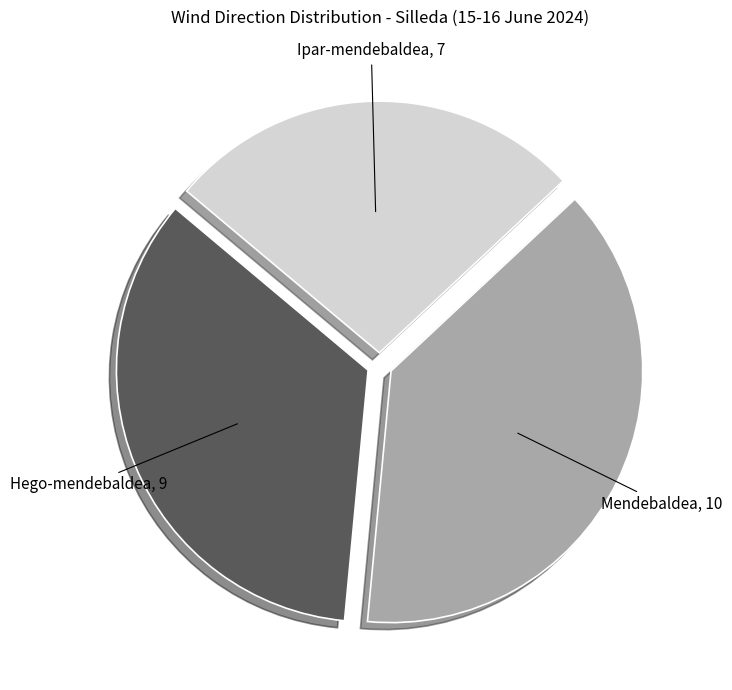

How many slices are in this pie chart?

3